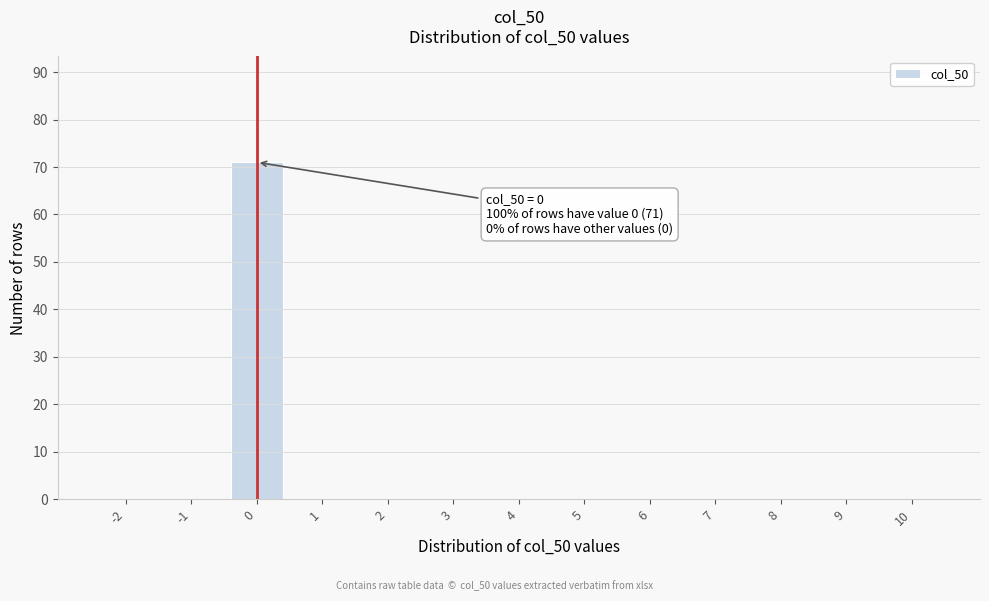

Reading right to left, what are all the values shown in this chart?

10=0	9=0	8=0	7=0	6=0	5=0	4=0	3=0	2=0	1=0	0=71	-1=0	-2=0